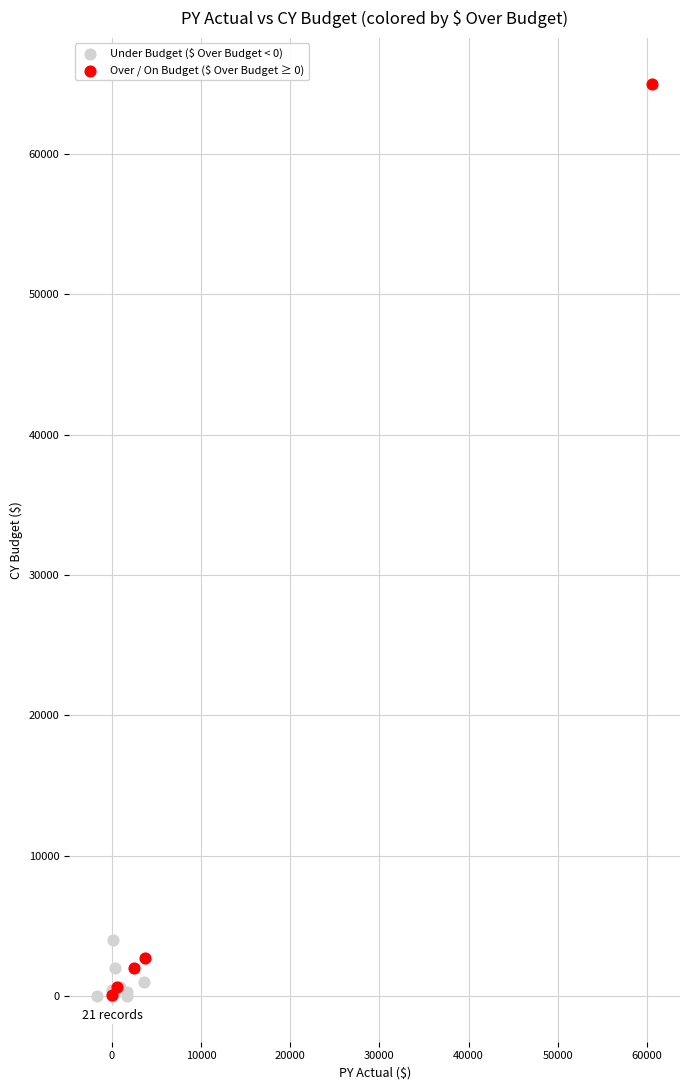

Which series reaches the maximum Y coordinate?

Over / On Budget ($ Over Budget ≥ 0)